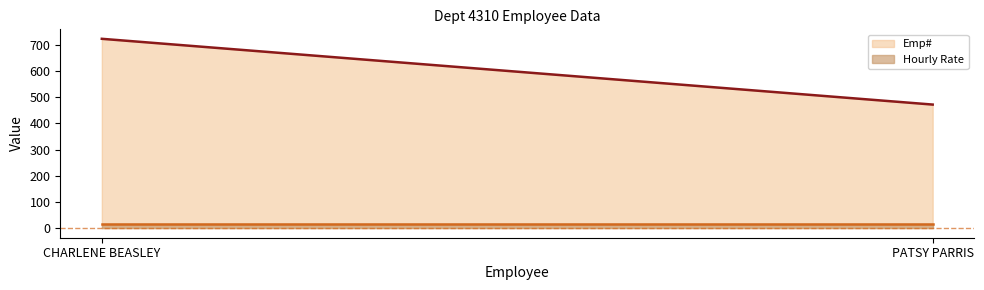

What is the average value of the Emp# series?

598